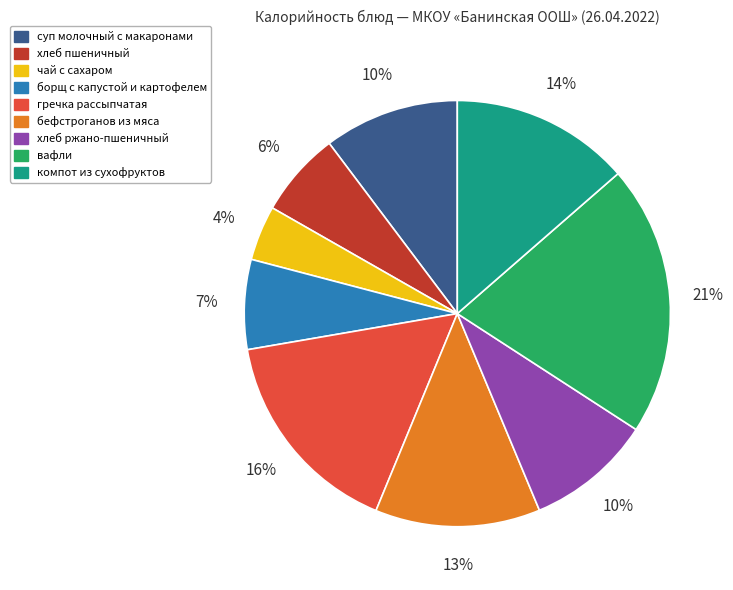

Which category has the smallest portion of the pie?

чай с сахаром